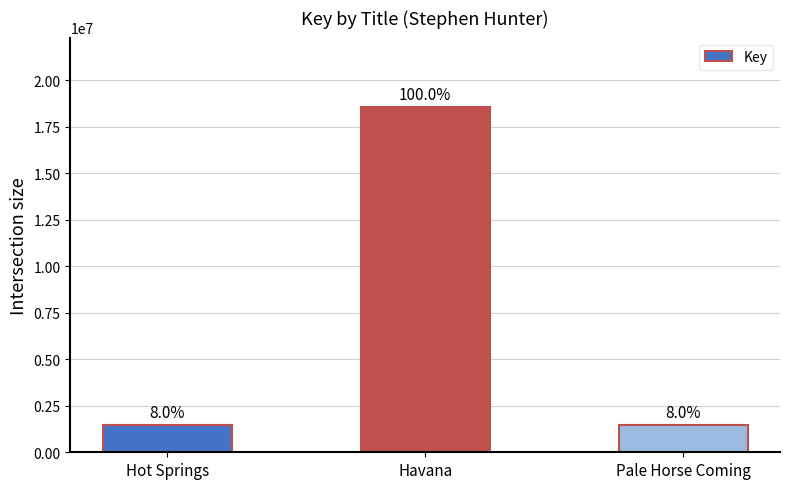

Does the chart contain stacked bars?

No